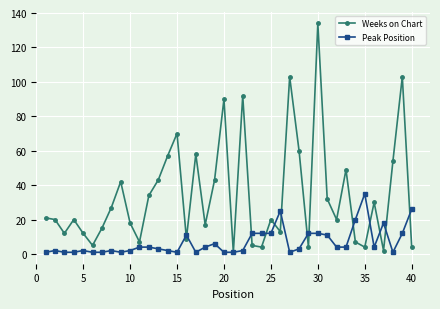

List the series in order of their overall mean, highest first.

Weeks on Chart, Peak Position